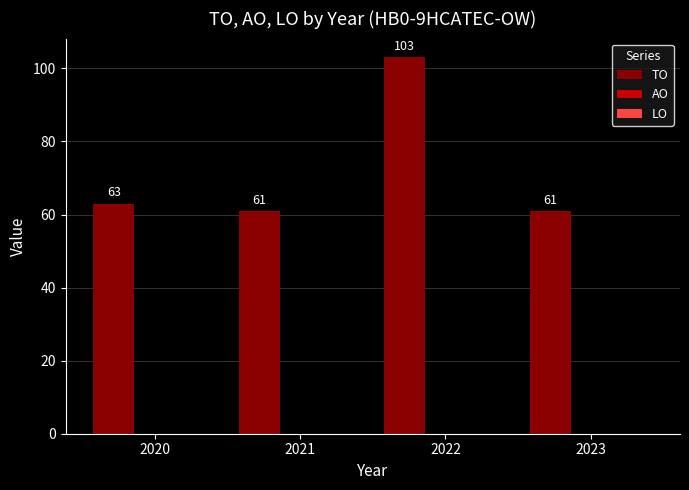

What is the sum of all values?

288